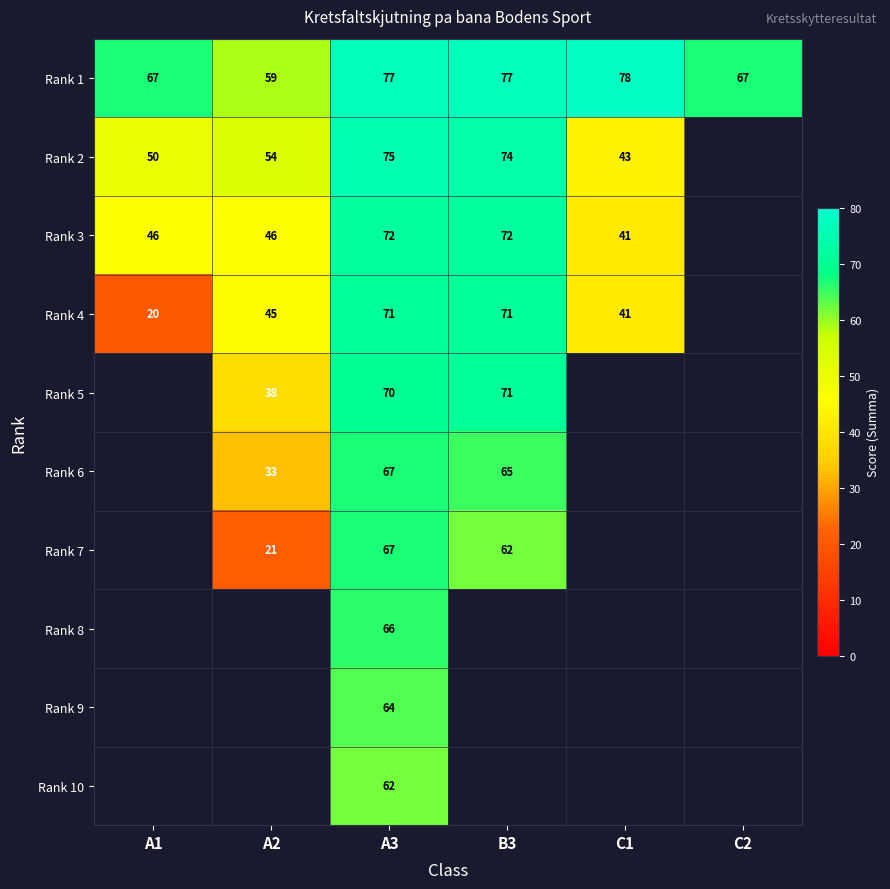

What is the total value across all series at A3?

691